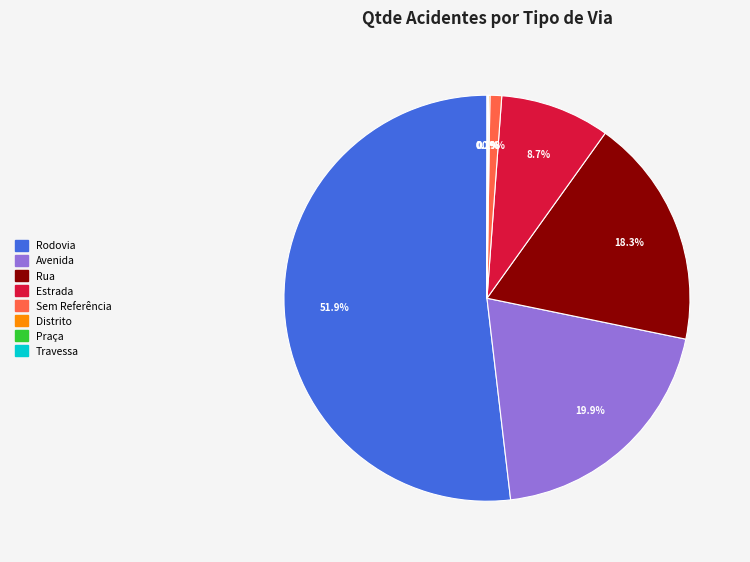

Does Rodovia account for over 50% of the chart?

Yes